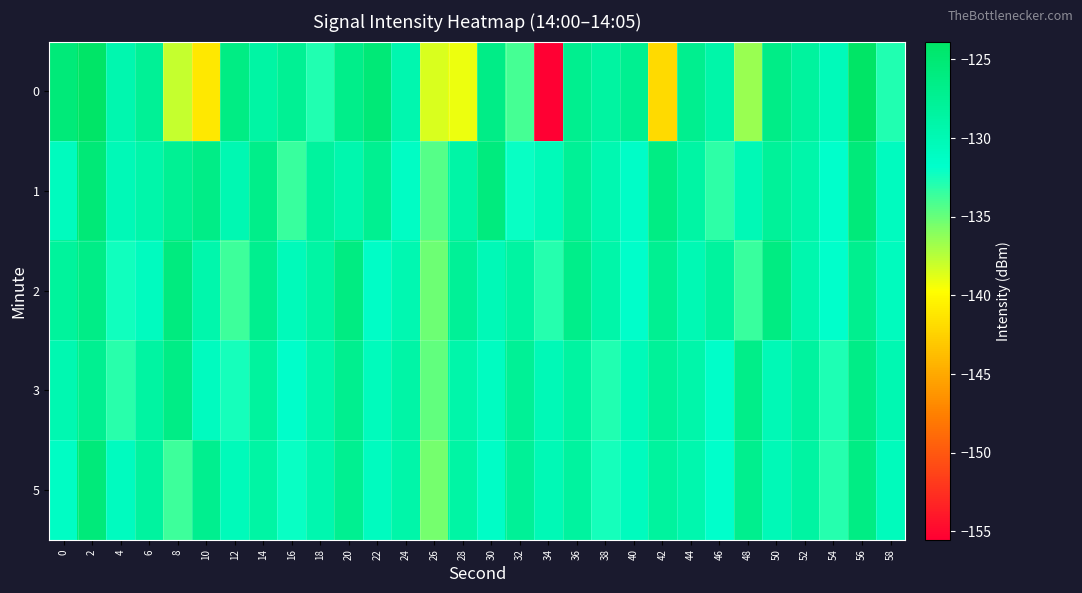

What is the spread (max minus min) of values at 4?

3.4